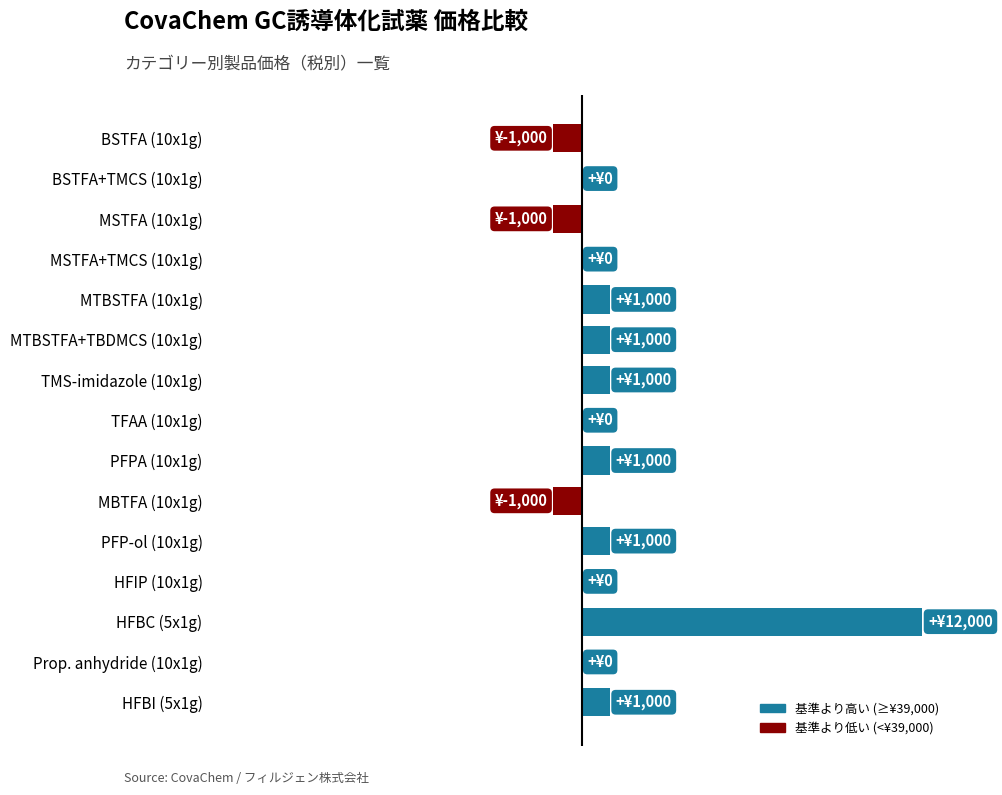

Are the bars horizontal?

Yes